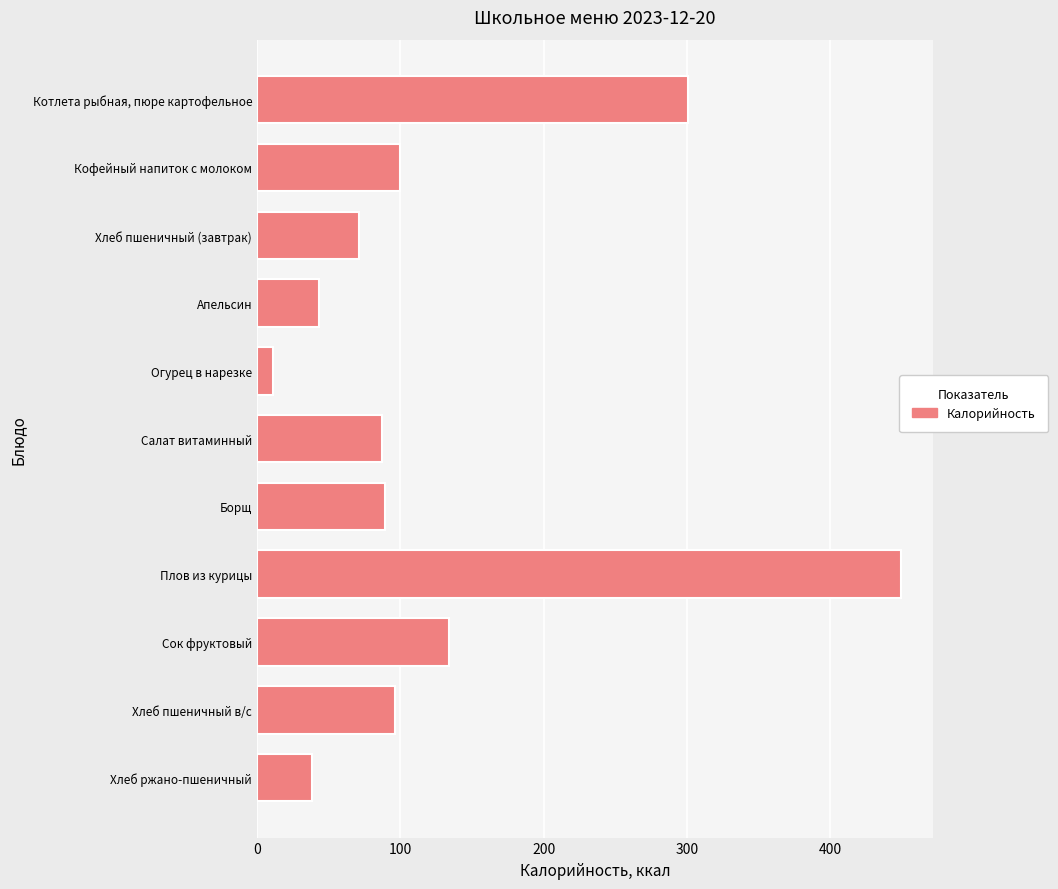

Is it true that the value at Апельсин is 61?

False